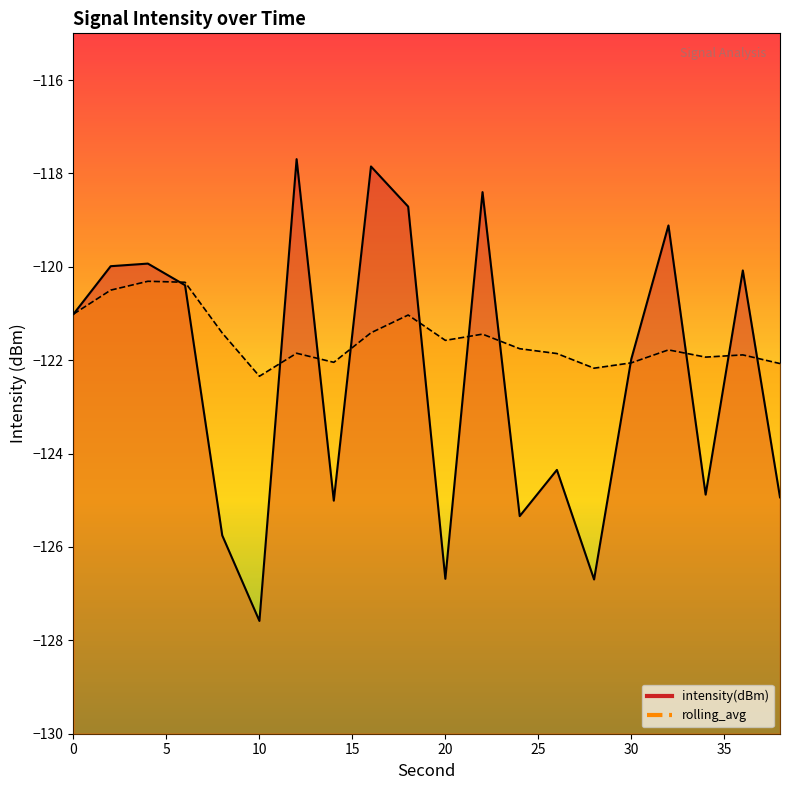

What are all the series names shown in the legend?

intensity(dBm), rolling_avg